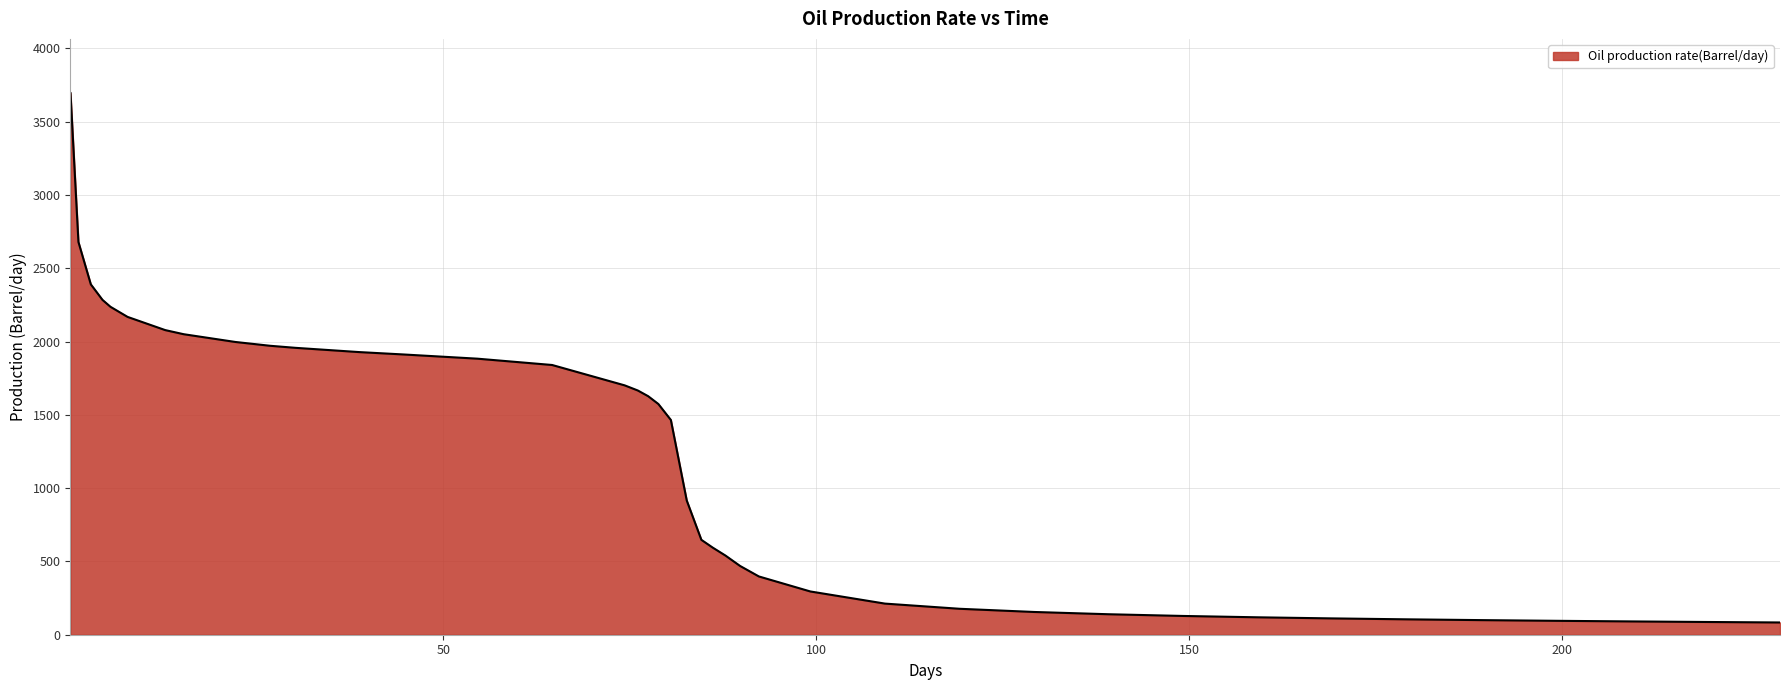

What is the difference between the maximum and minimum values?

3611.4